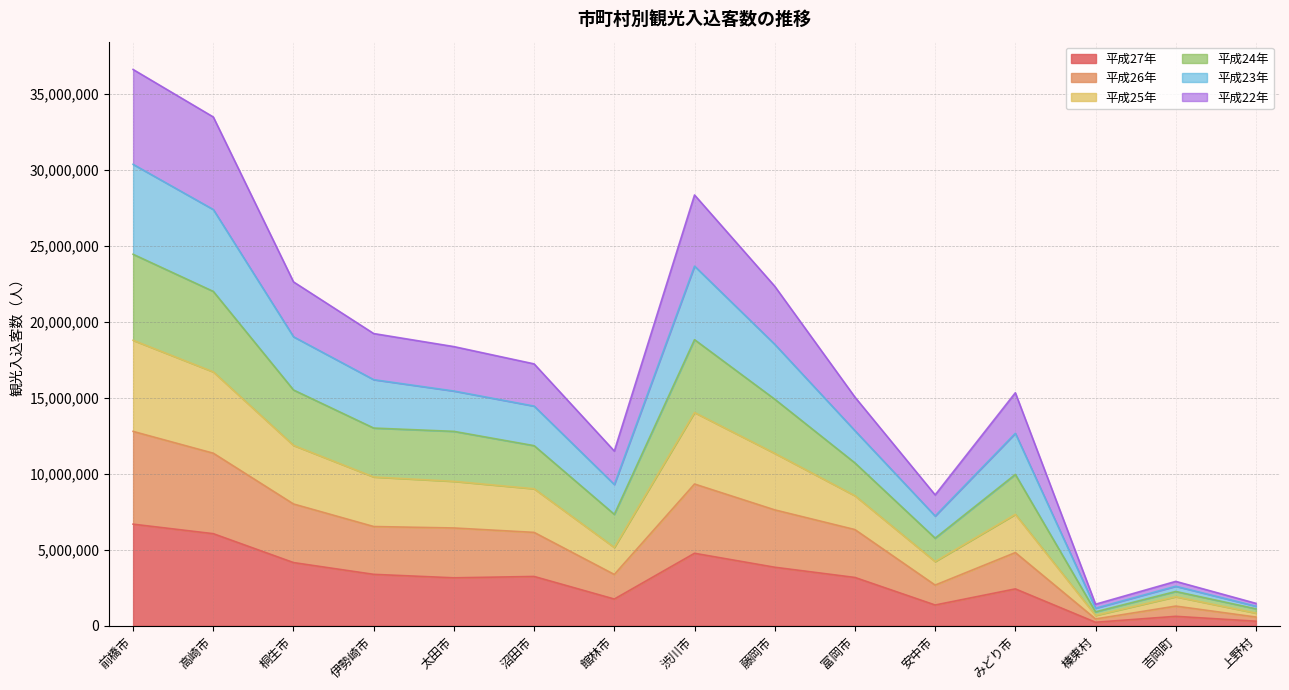

What is the total value across all series at 沼田市?

17226300